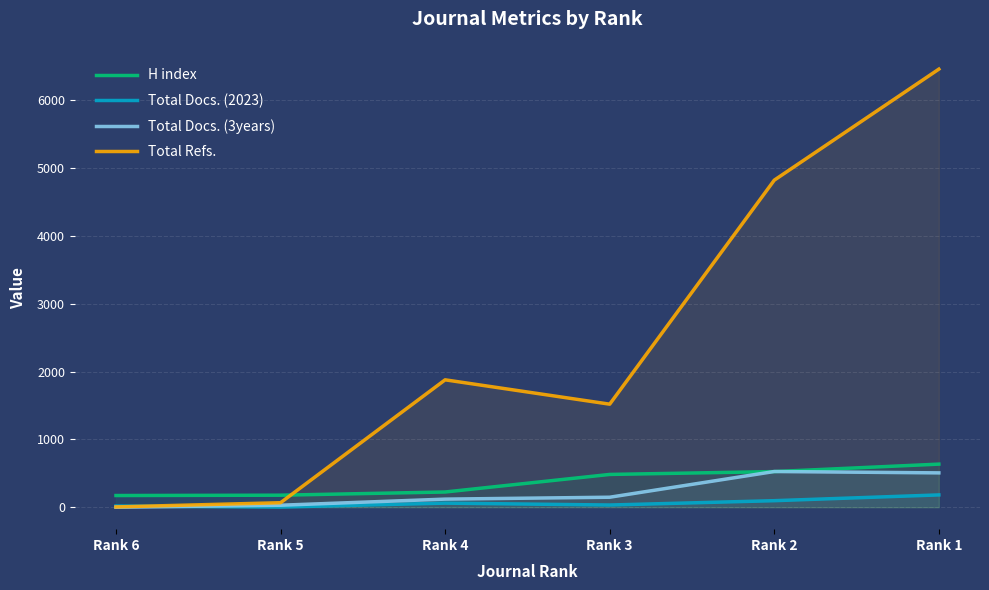

At which label does Total Docs. (2023) reach its peak?

Rank 1